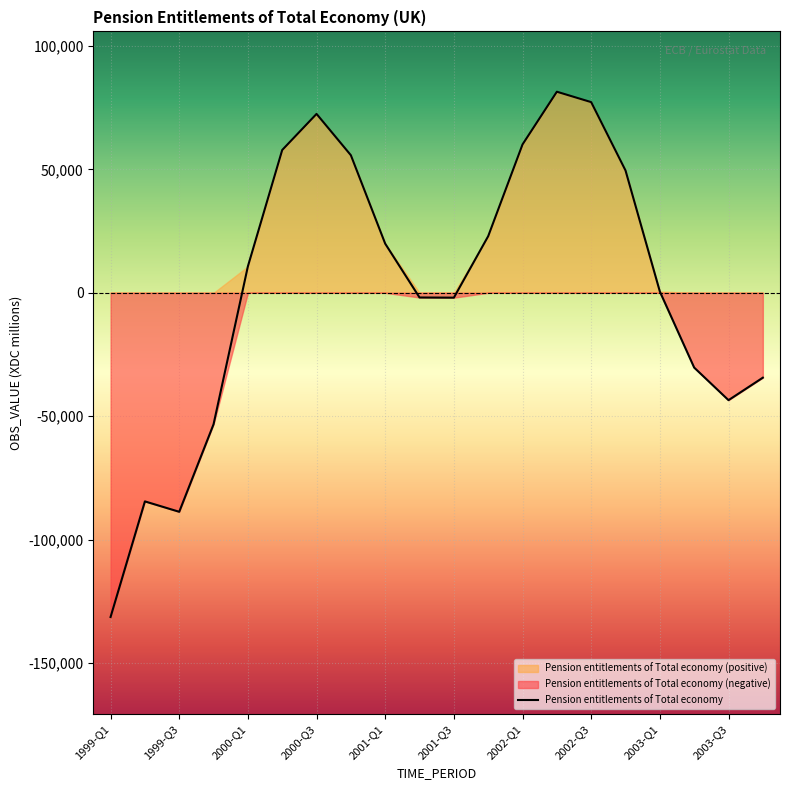

How many lines are shown in the chart?

1